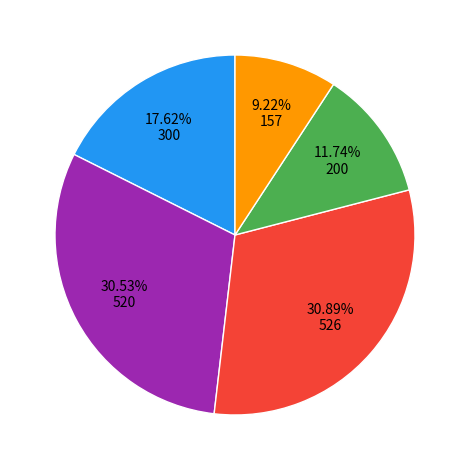

Is there any slice that represents more than half of the pie?

No